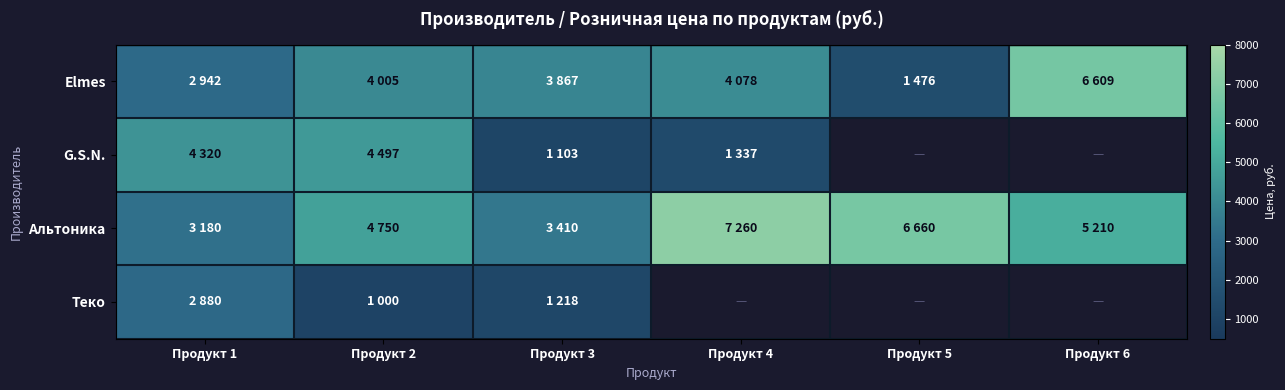

At how many categories does at least one series exceed 6653?

2